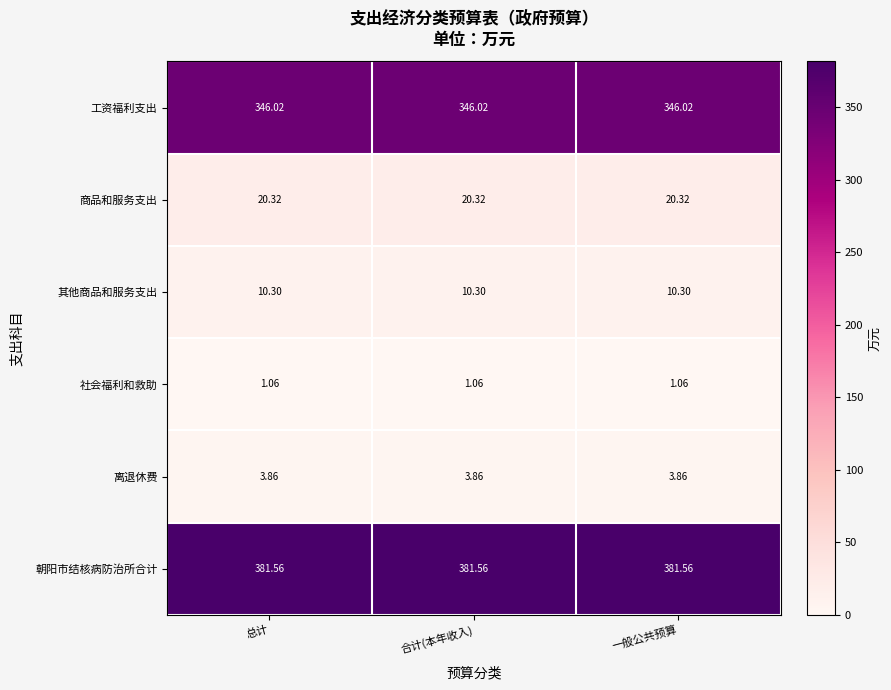

Which series has the largest total across all categories?

朝阳市结核病防治所合计